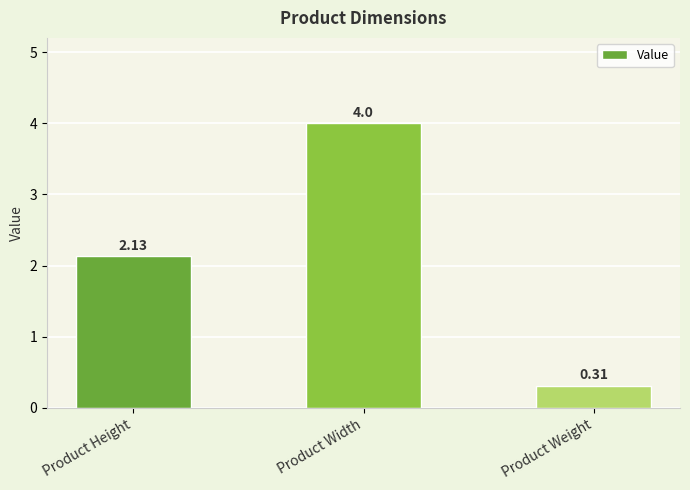

Which label corresponds to the smallest value in the chart?

Product Weight